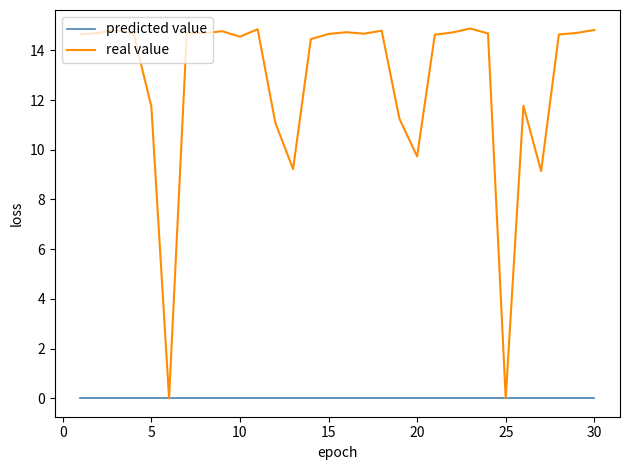

What is the maximum value shown in the chart?

14.9